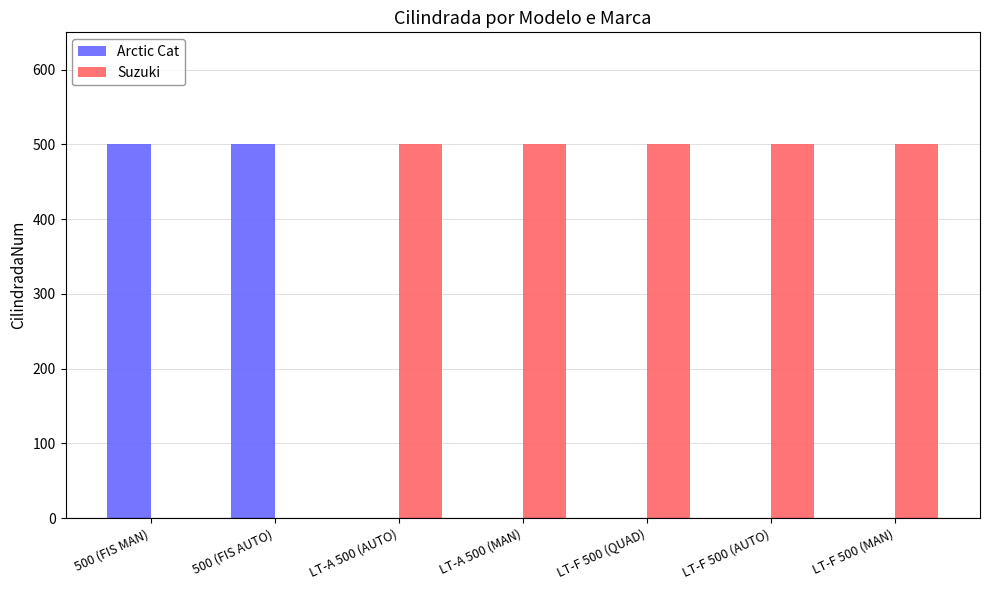

What value does the Suzuki series have at LT-F 500 (QUAD), to the nearest 10?

500